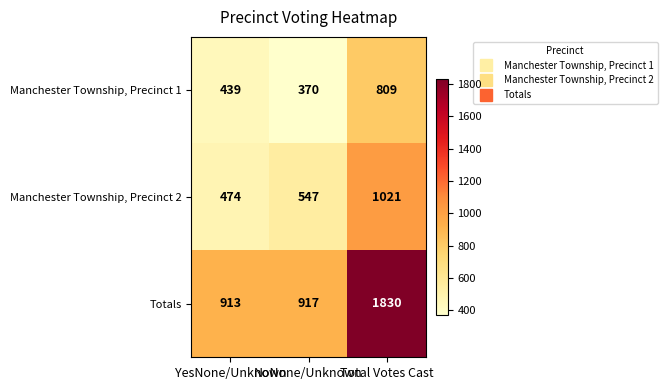

List the series in order of their peak value, highest first.

Totals, Manchester Township, Precinct 2, Manchester Township, Precinct 1